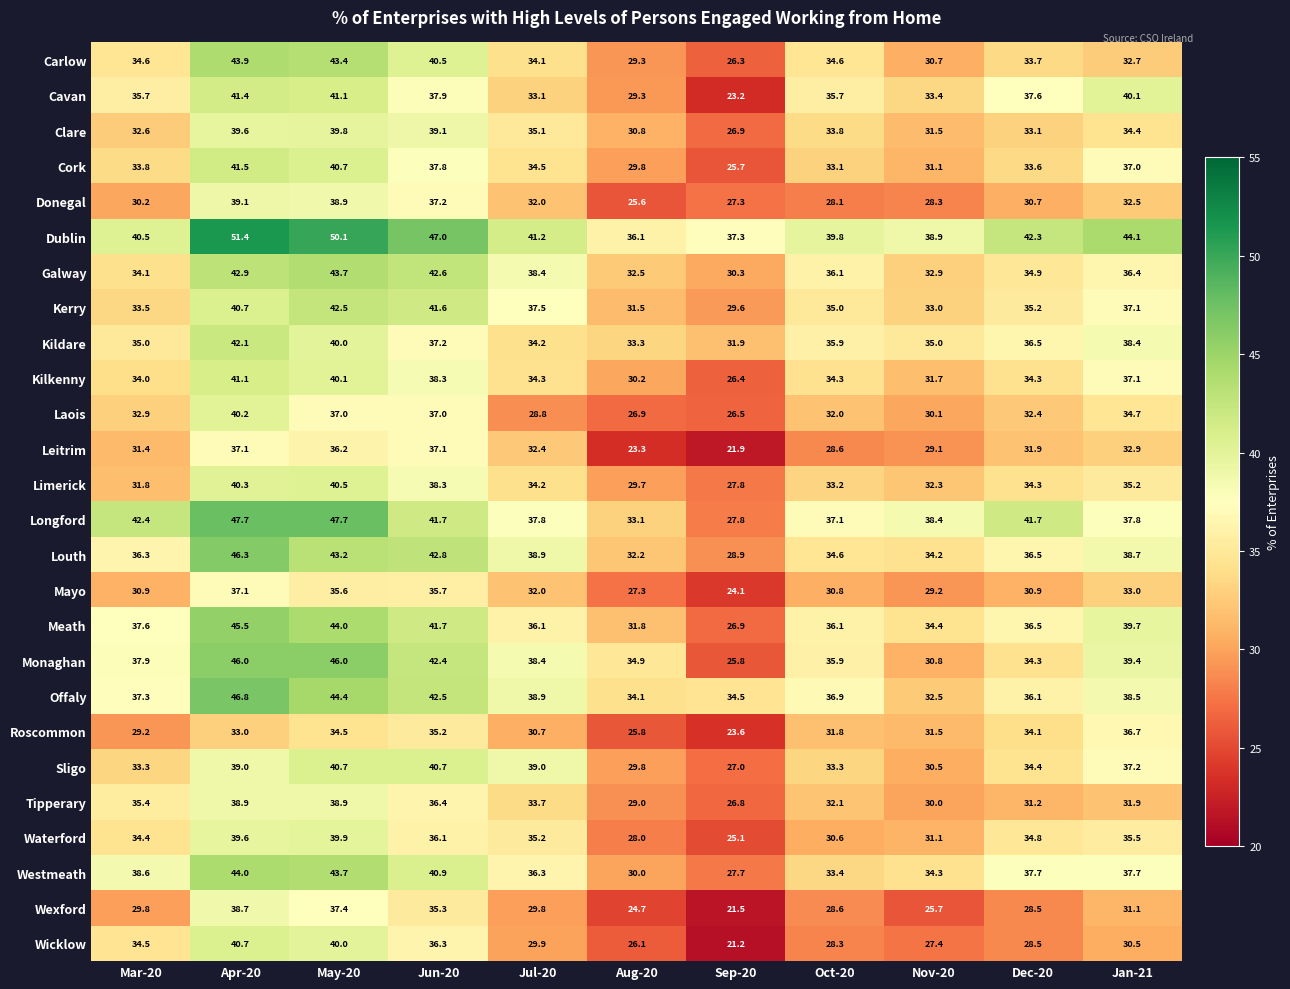

Count the number of data series in this chart.

26